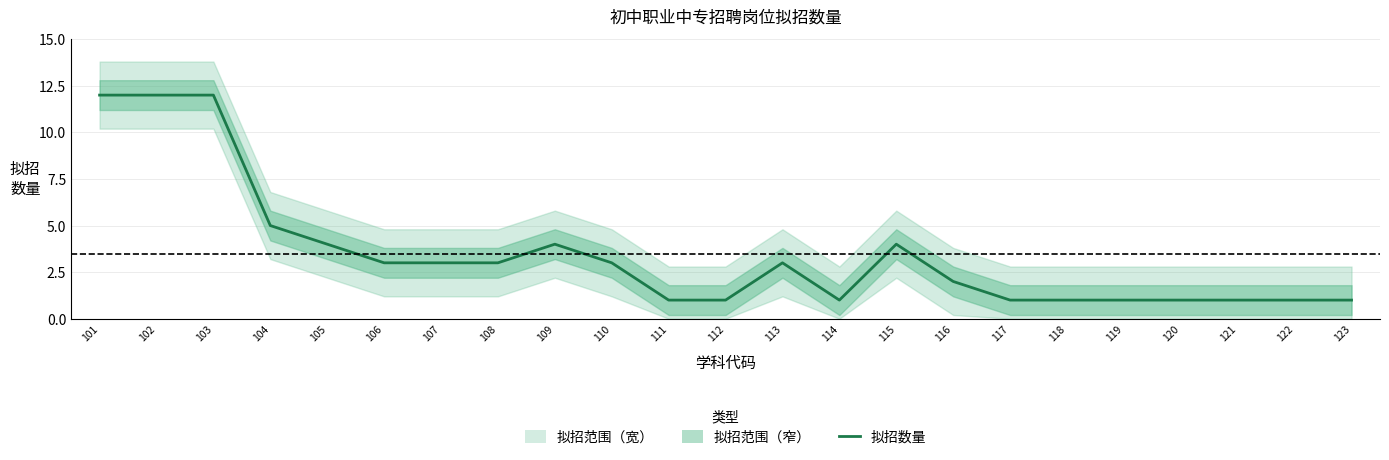

Rank the categories by value from lowest to highest.

111, 112, 114, 117, 118, 119, 120, 121, 122, 123, 116, 106, 107, 108, 110, 113, 105, 109, 115, 104, 101, 102, 103